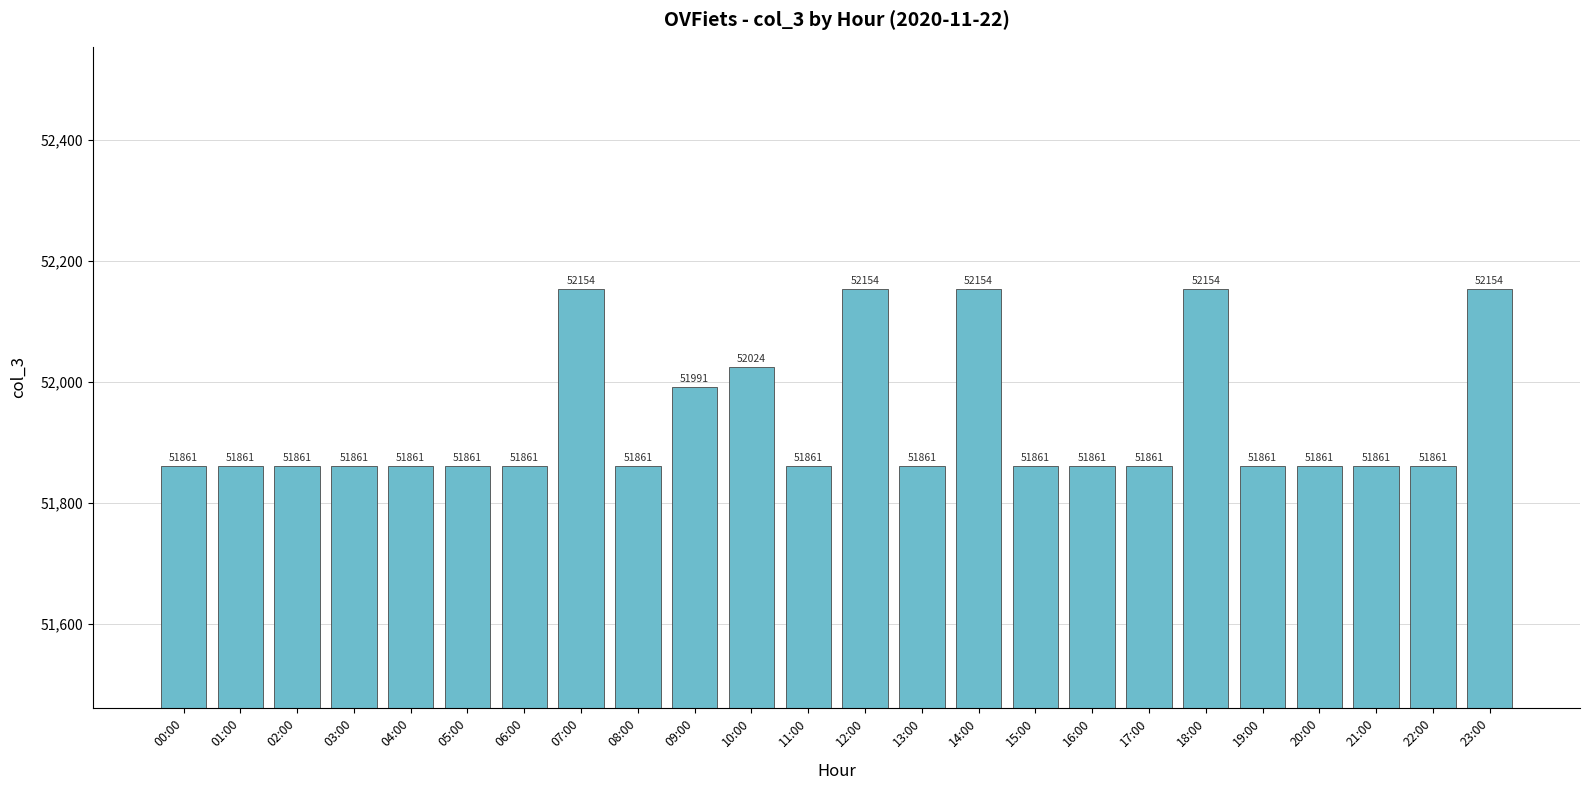

What is the minimum value shown in the chart?

51861